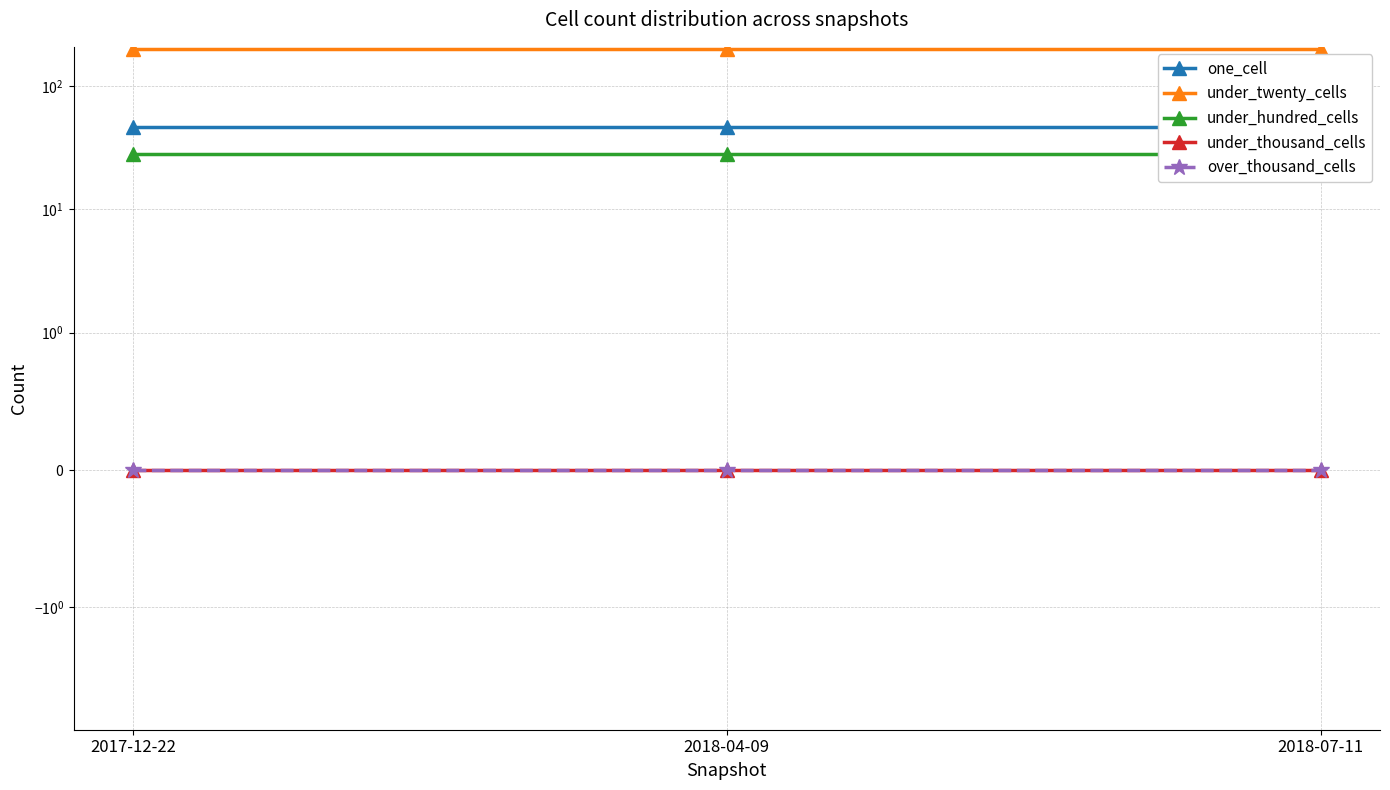

What are all the series names shown in the legend?

one_cell, under_twenty_cells, under_hundred_cells, under_thousand_cells, over_thousand_cells